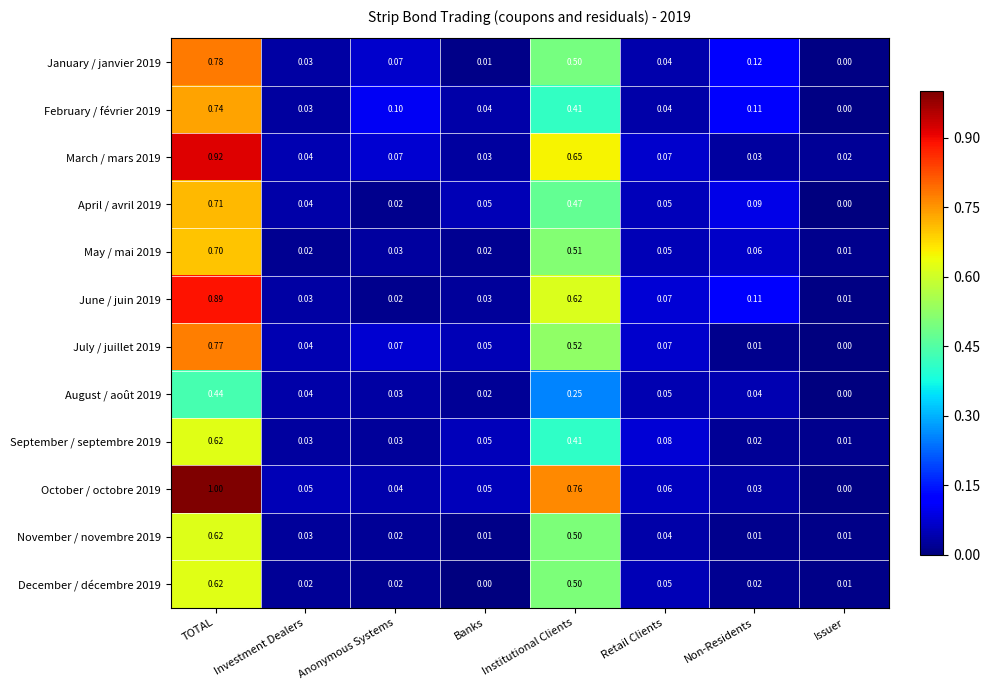

At which label does October / octobre 2019 reach its minimum?

Issuer